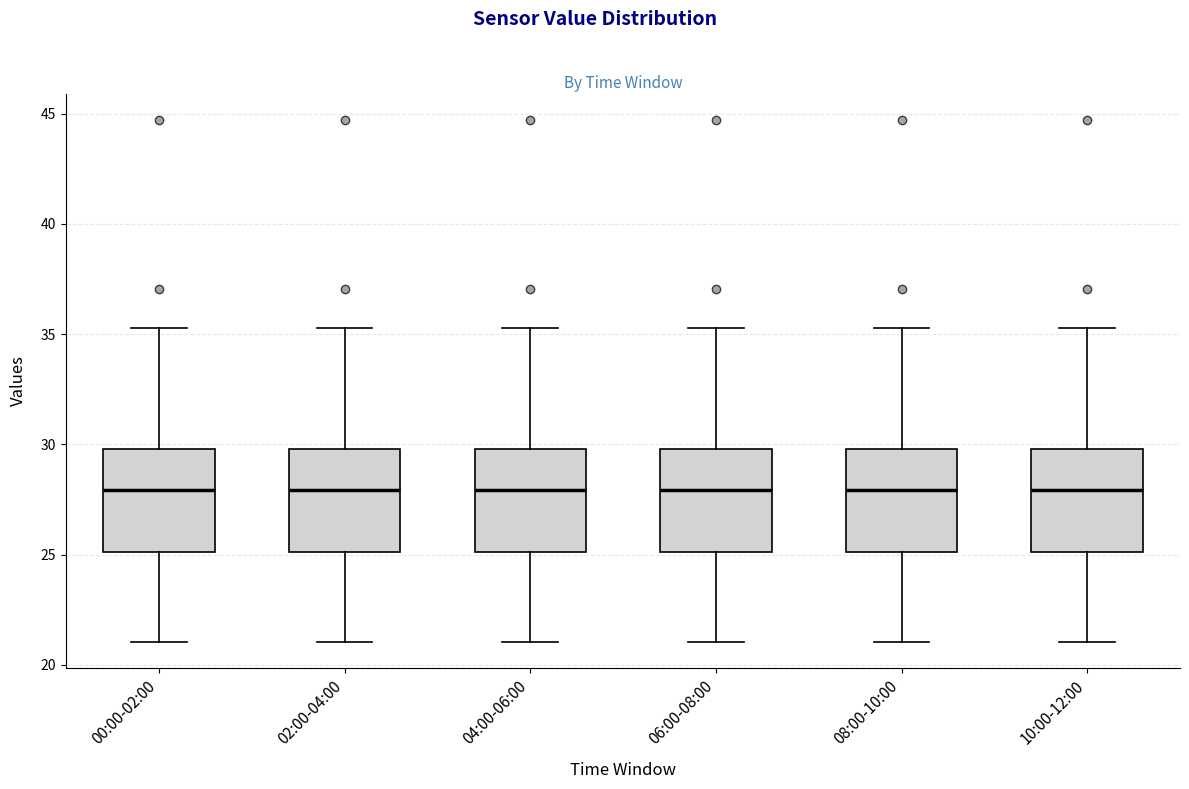

Where does the median line of the box for 10:00-12:00 sit on the y-axis? The values are not printed on the chart, so give them approximately, as read against the axis.

28.0